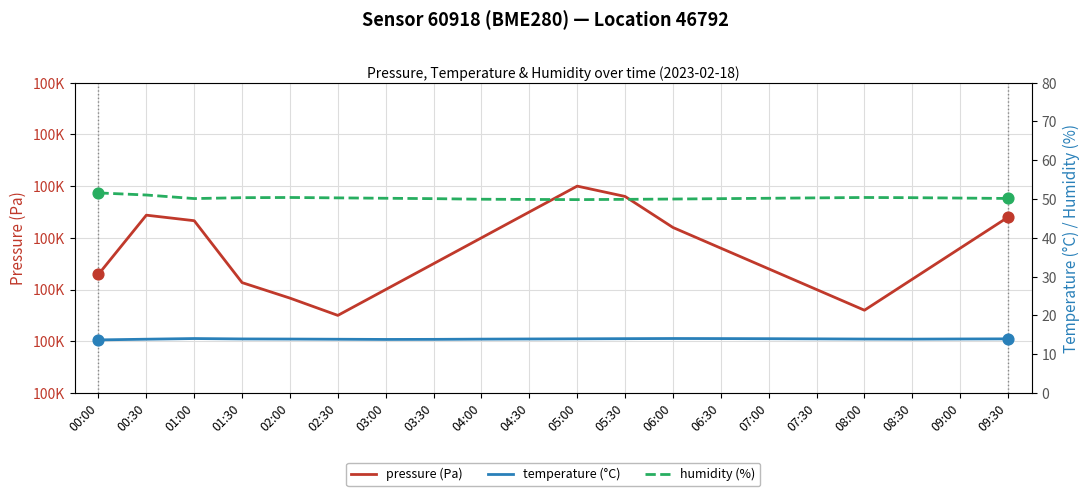

What is the total value across all series at 07:30?

100304.2